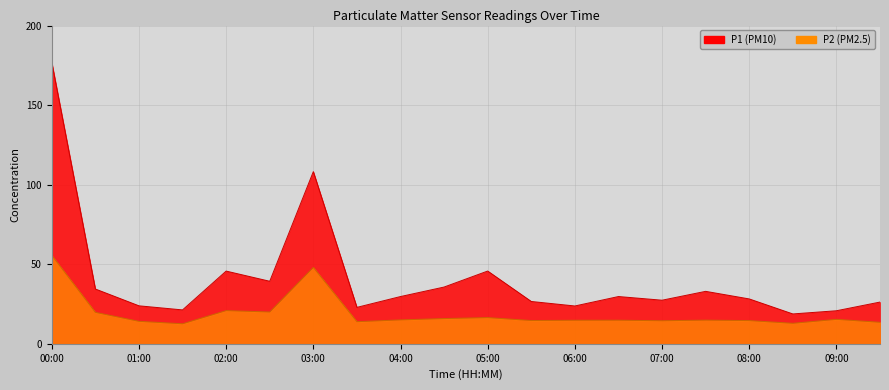

At which label does P1 first exceed 29?

00:00